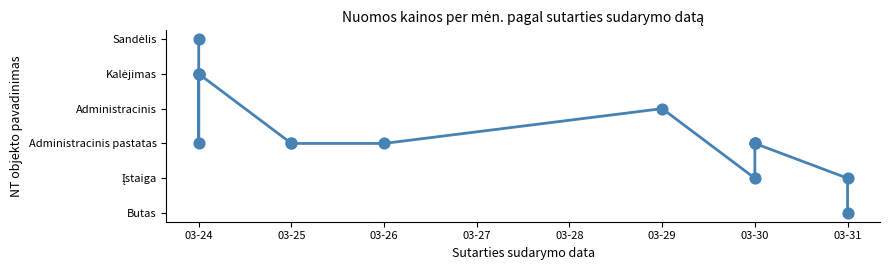

Approximately how many times larger is the value at 03-26 compared to 03-31?

2.0